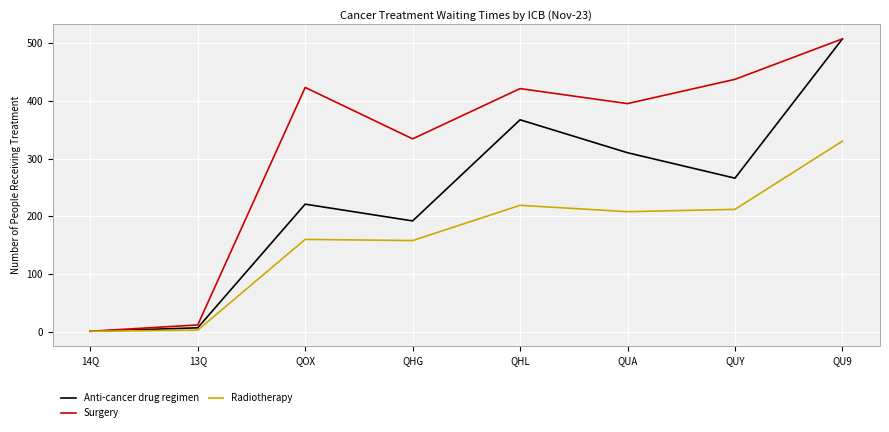

Where is Anti-cancer drug regimen nearest to the value 254?

QUY